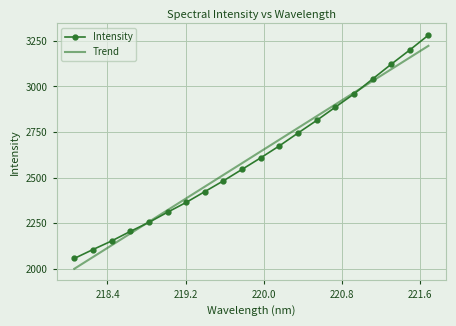

Which series has the widest spread of values?

Intensity